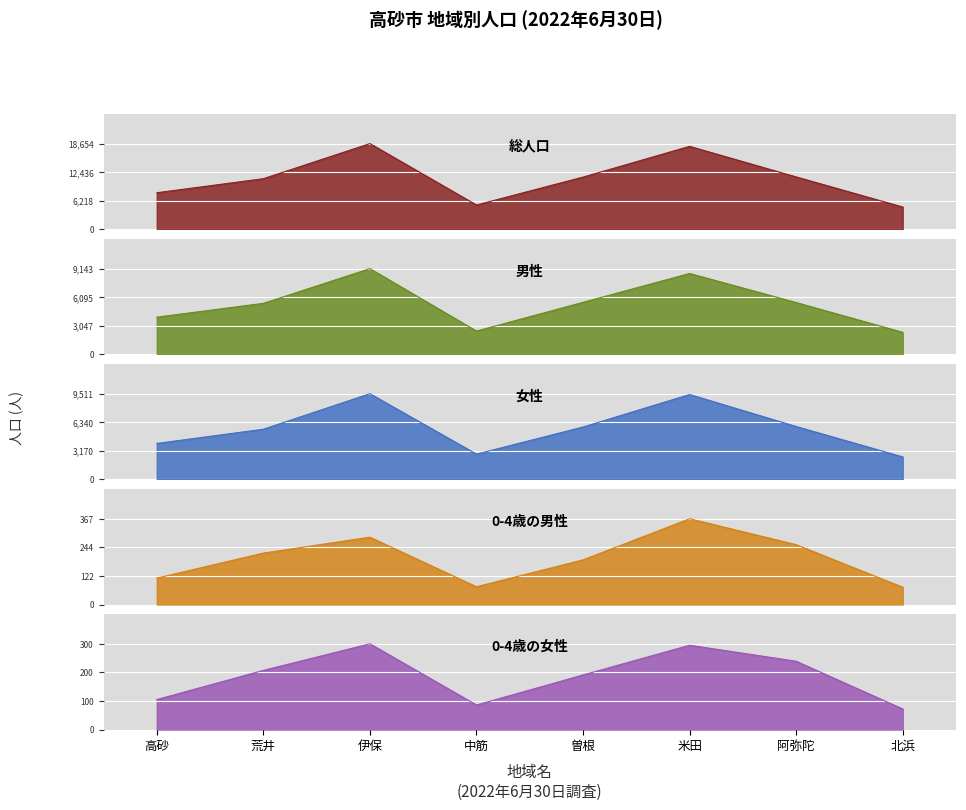

What is the maximum value for 0-4歳の男性?

367